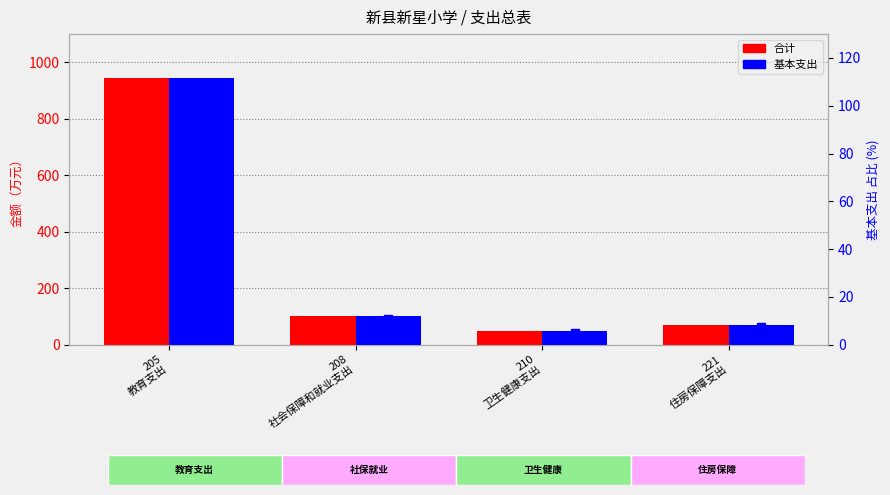

What is the total value across all series at 210
卫生健康支出?

99.6